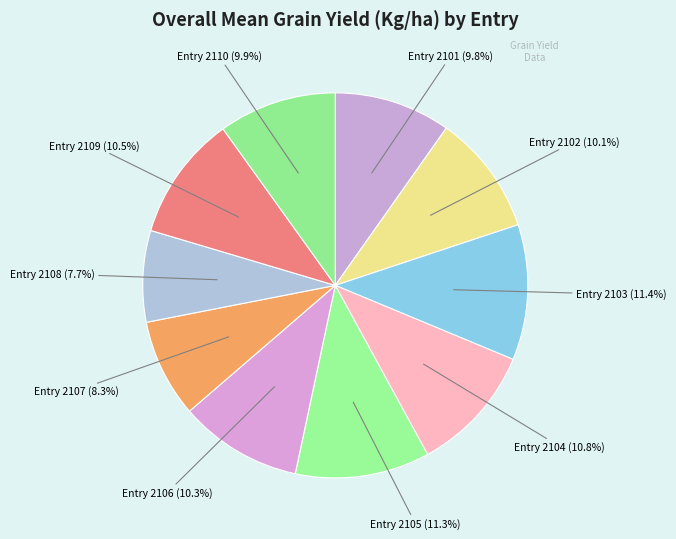

How many slices are in this pie chart?

10